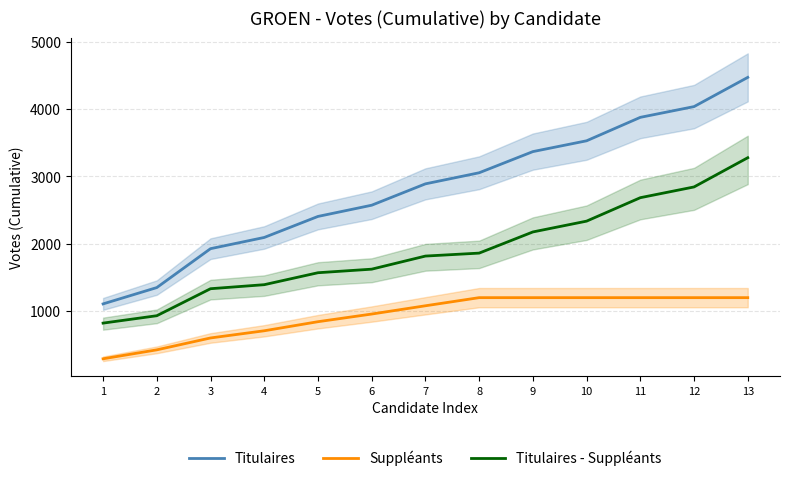

At which category is the sum across all series the highest?

13